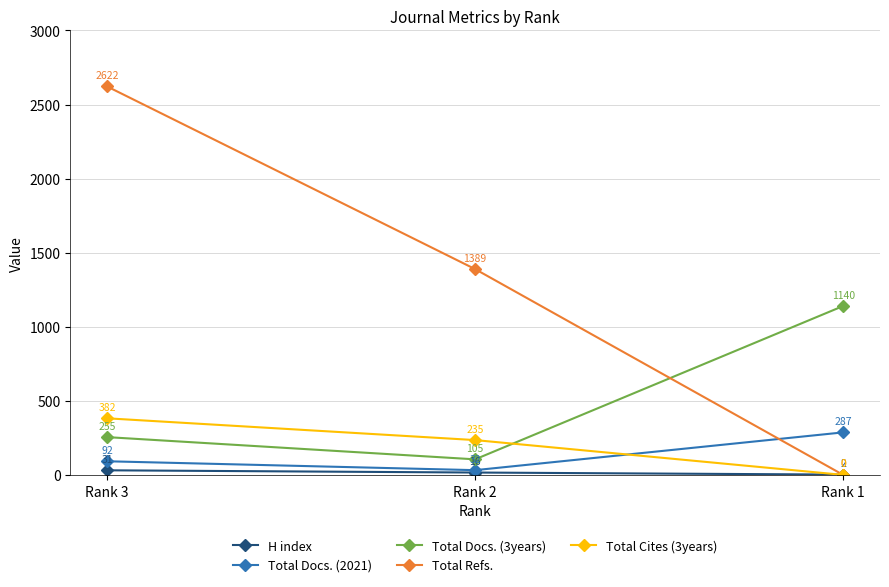

How many positive values does the Total Refs. series have?

2